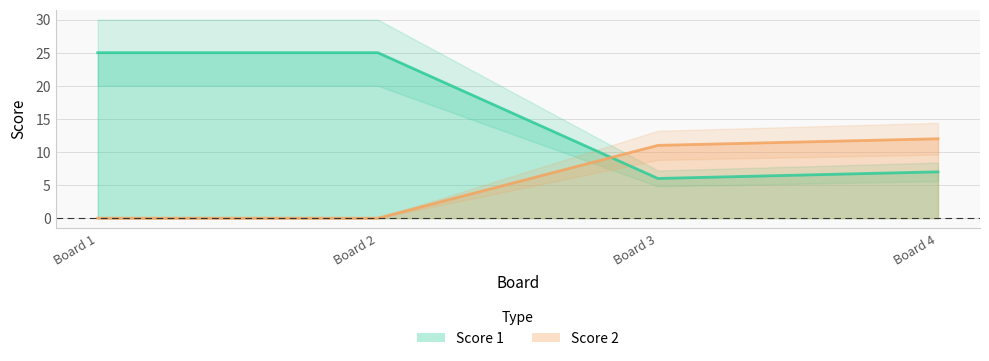

The value of Score 1 at Board 2 is 25. True or false?

True